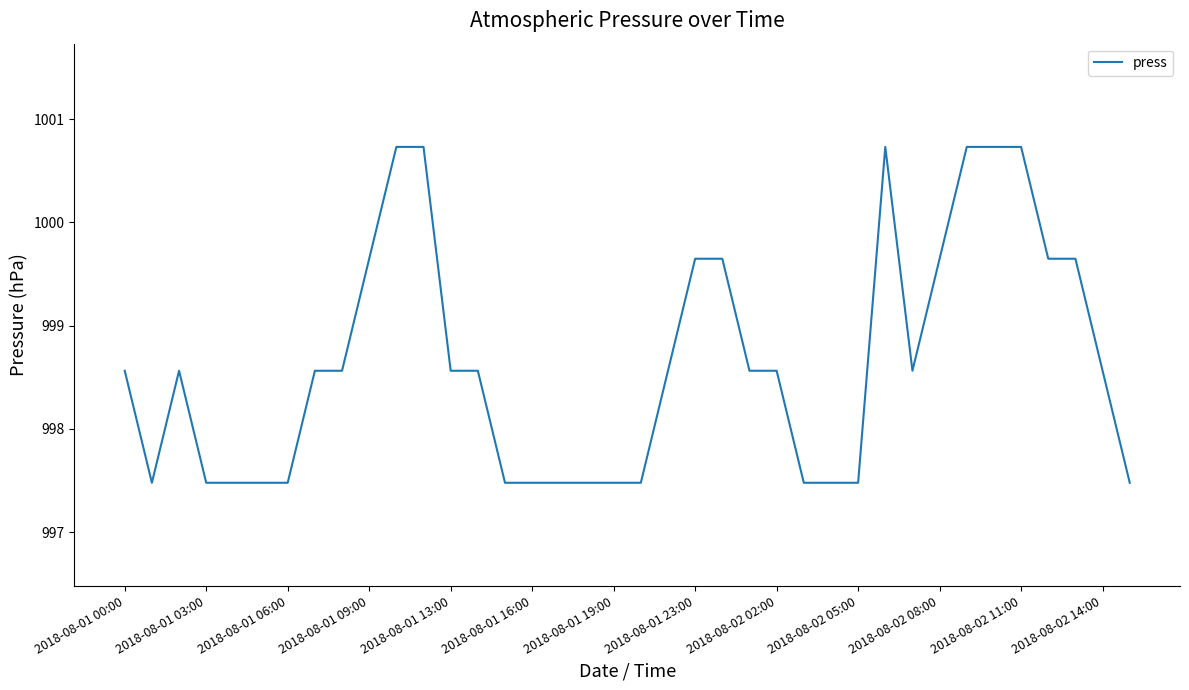

What is the greatest value displayed?

1000.7